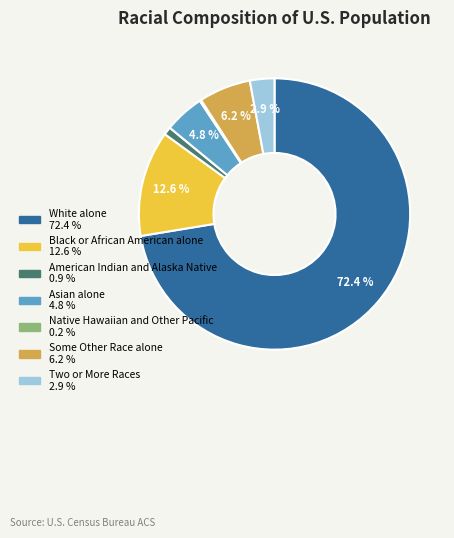

Does any single category account for the majority?

Yes